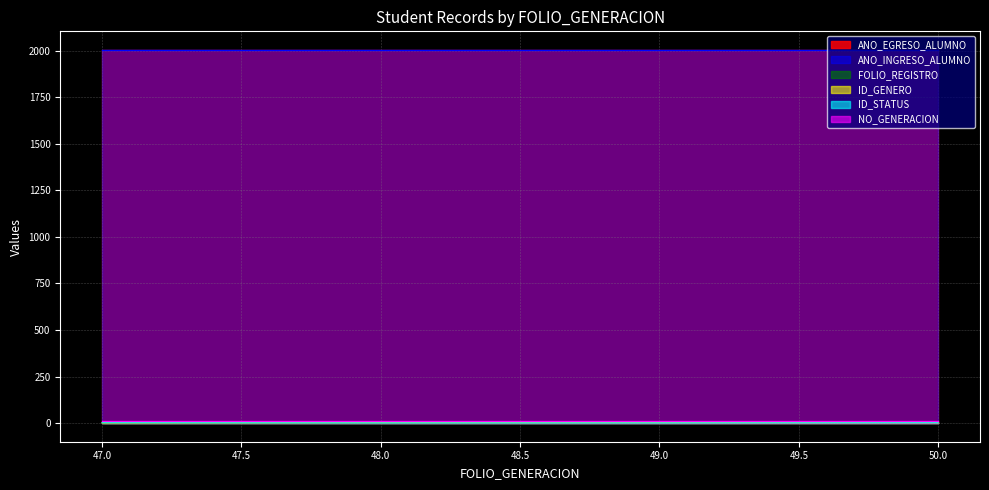

True or false: ID_GENERO and ID_STATUS cross at least once.

True